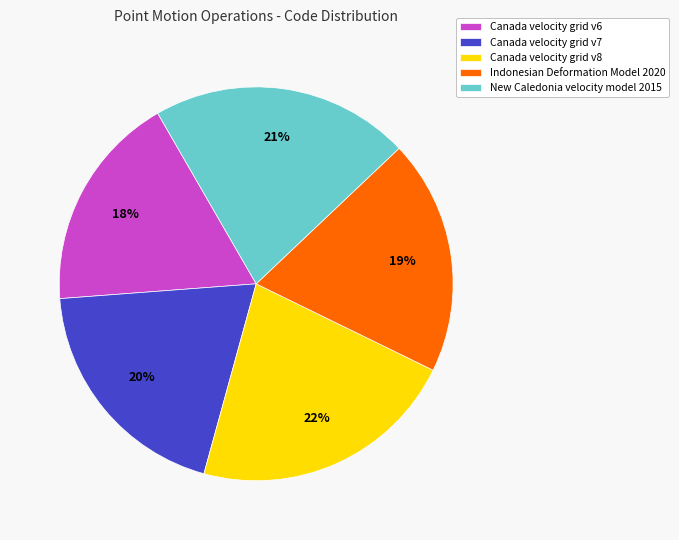

Is Canada velocity grid v6 the majority of the pie?

No